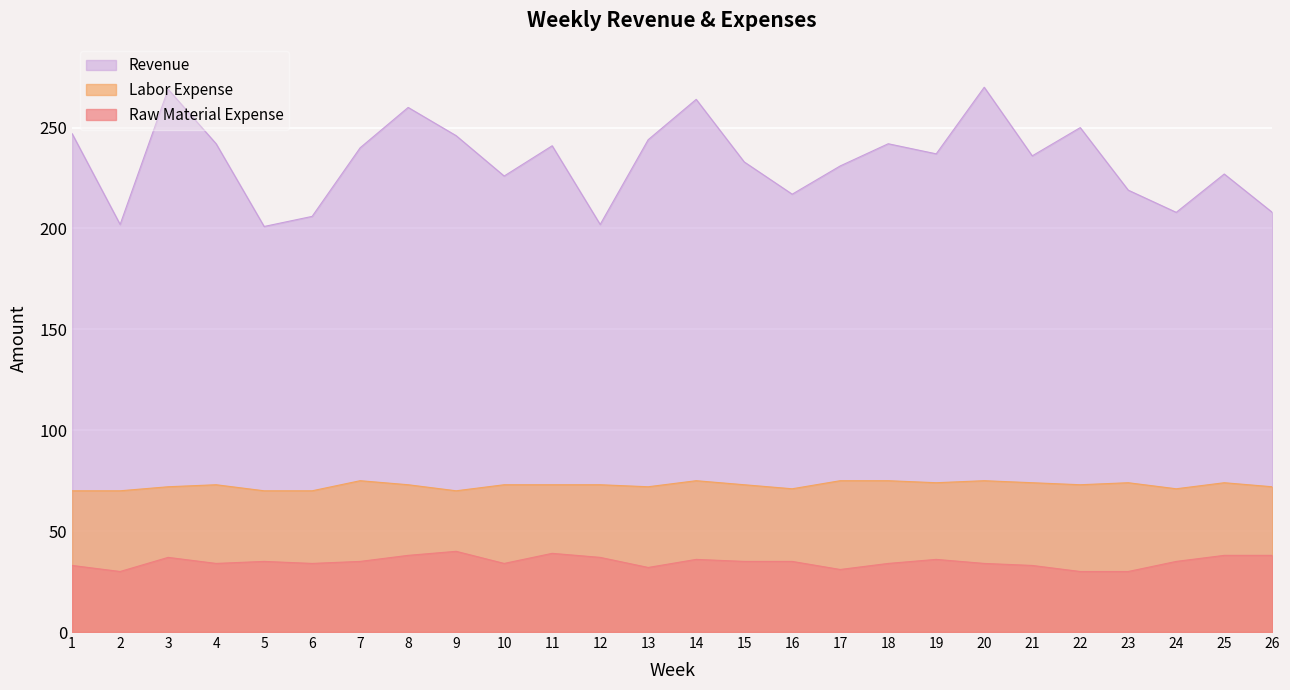

What are all the series names shown in the legend?

Revenue, Labor Expense, Raw Material Expense